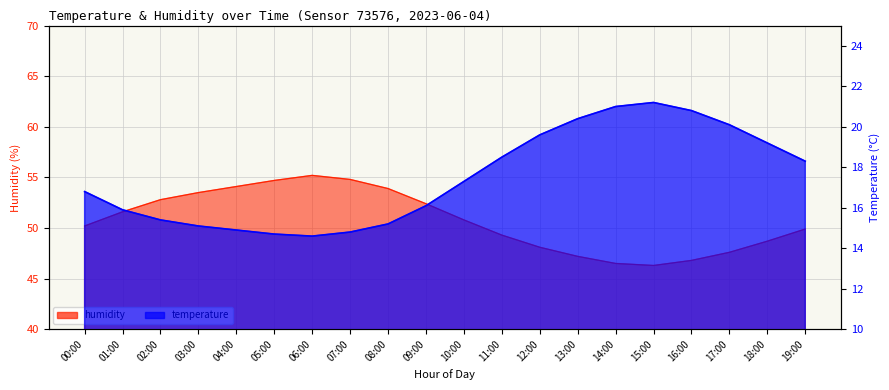

At which category does humidity reach its first local peak?

06:00